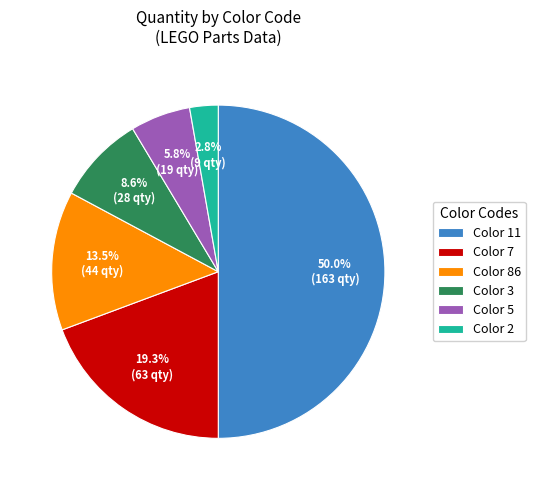

Count the number of slices in the pie.

6